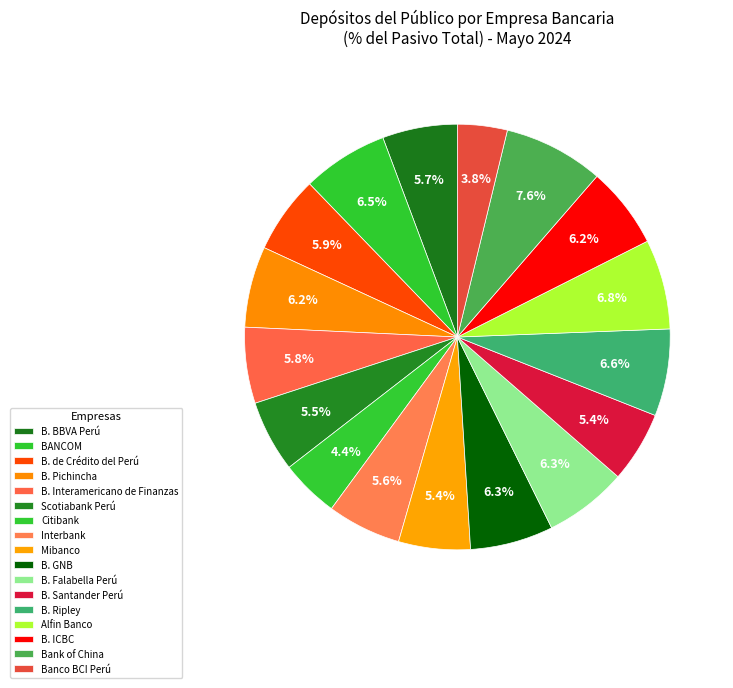

How many slices are in this pie chart?

17